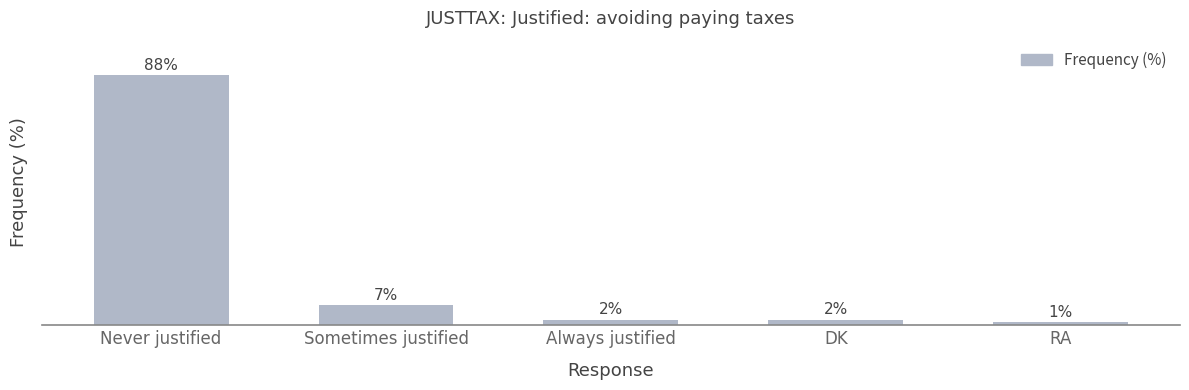

What is the label of the 2nd bar from the right?

DK